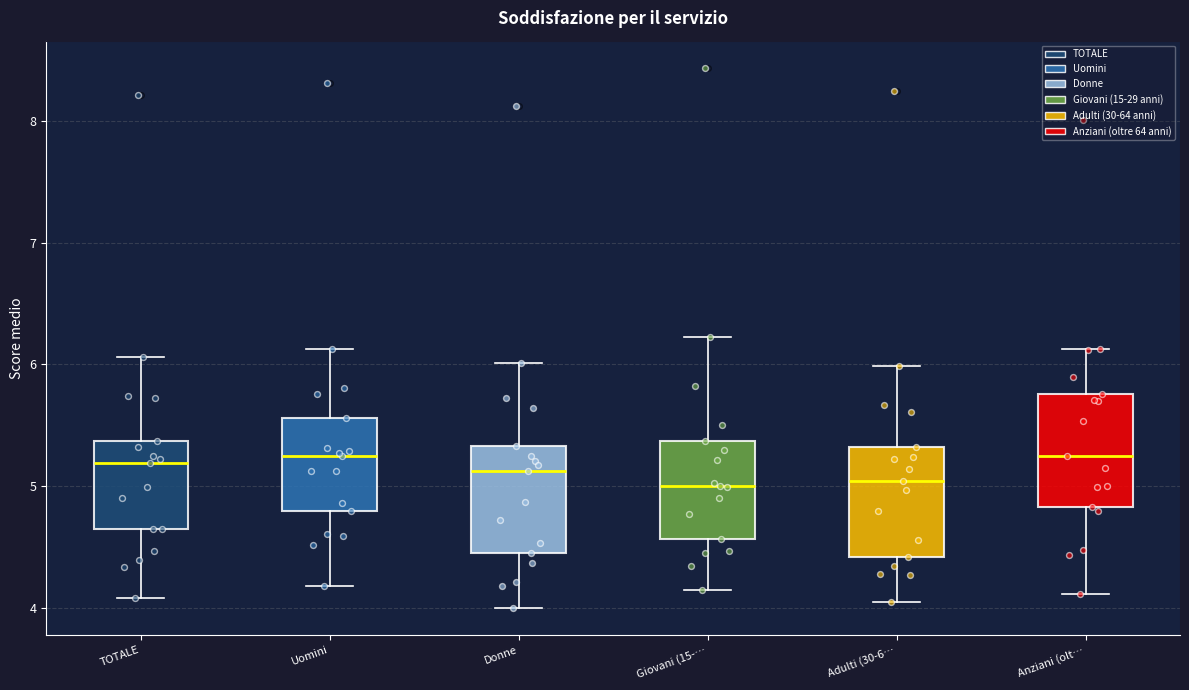

Where is the lower edge of the box for TOTALE on the y-axis? The values are not printed on the chart, so give them approximately, as read against the axis.

4.6